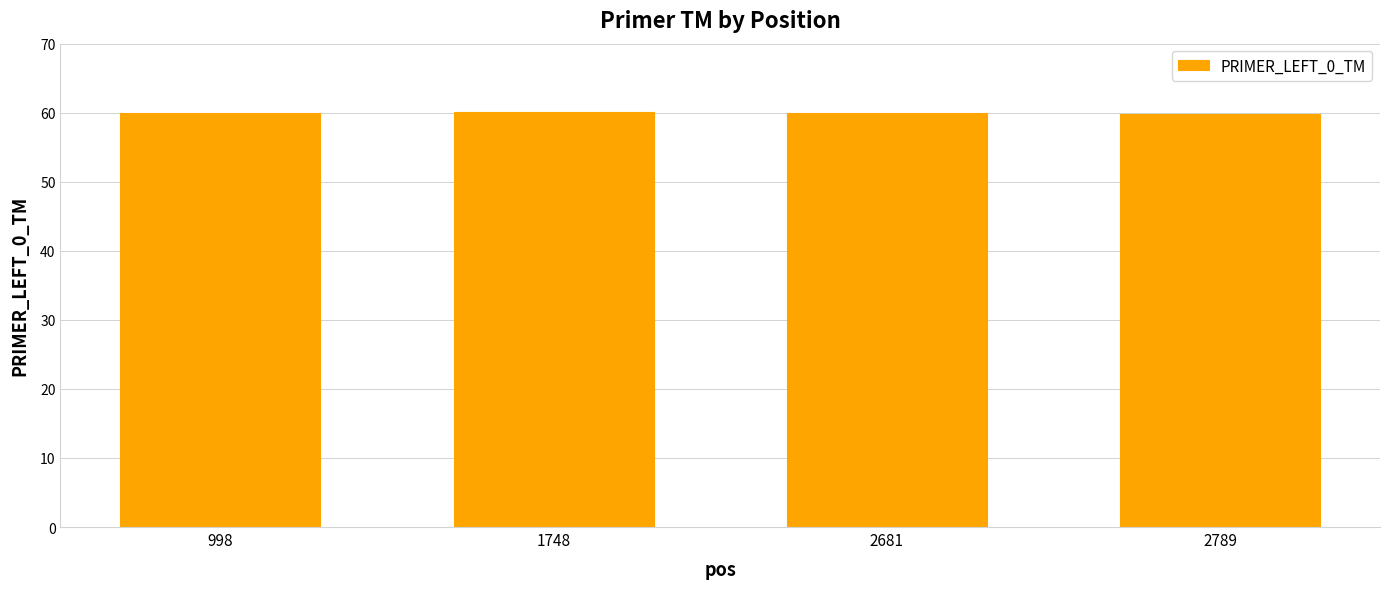

What is the ratio of the value at 1748 to the value at 2681?

1.0